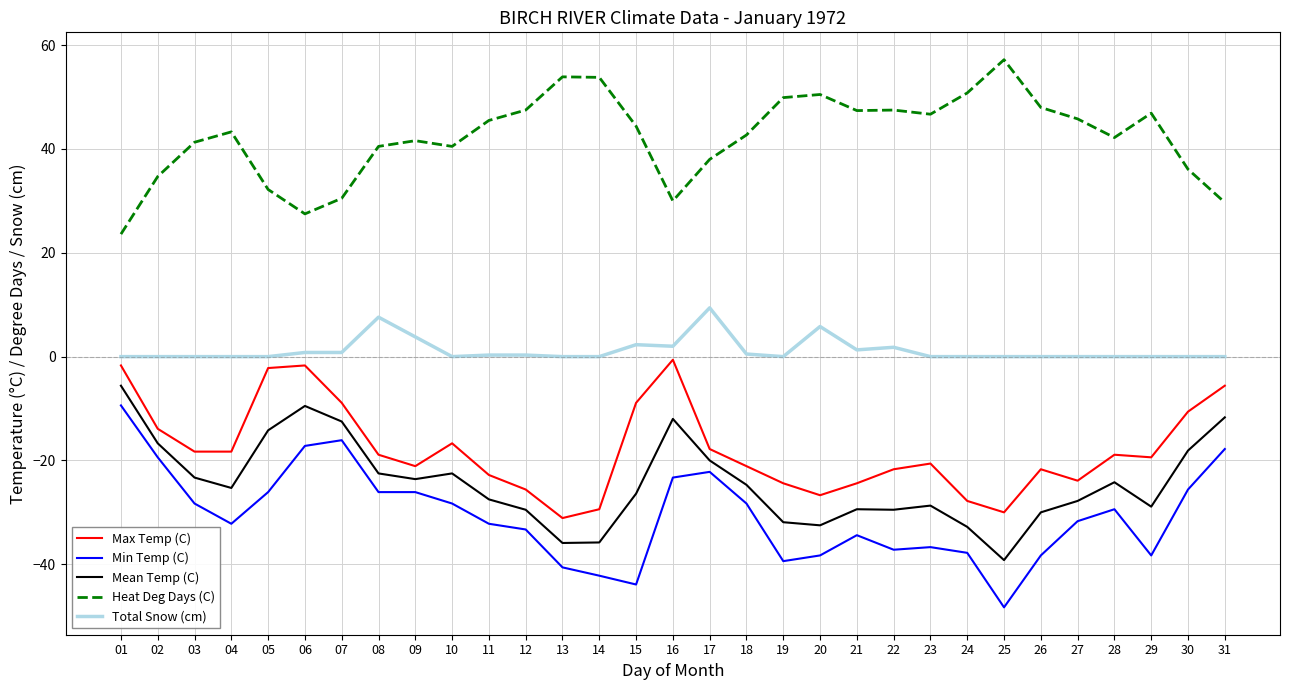

What is the maximum value shown in the chart?

57.2